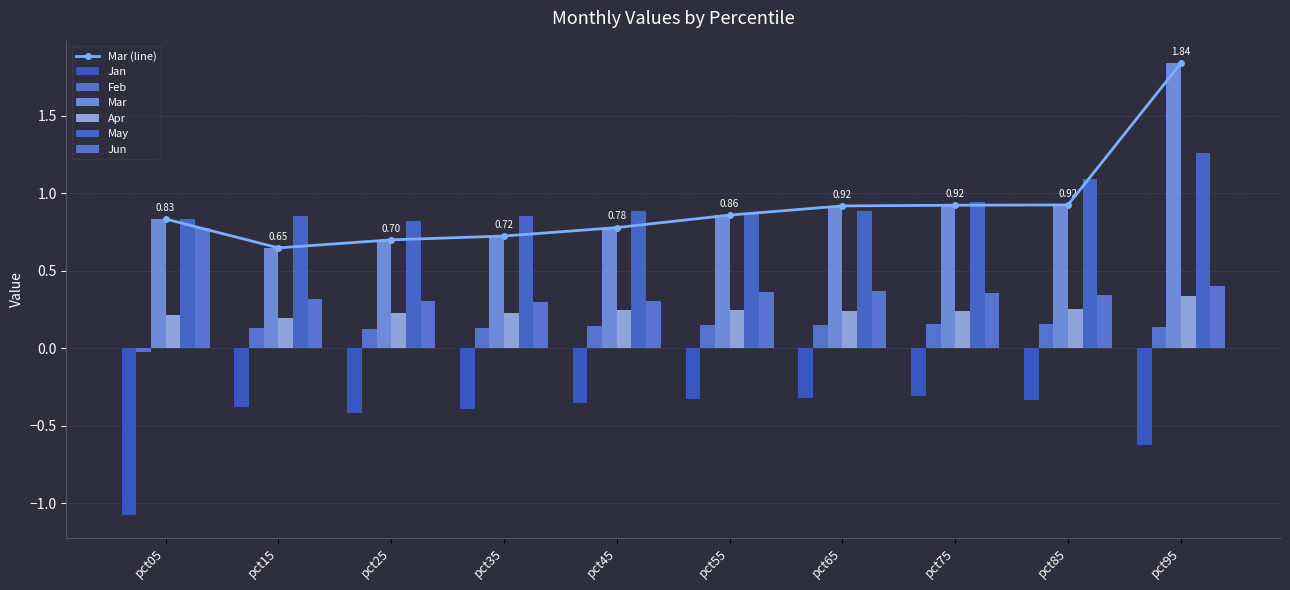

List the labels in order of Mar value, largest first.

pct95, pct85, pct75, pct65, pct55, pct05, pct45, pct35, pct25, pct15